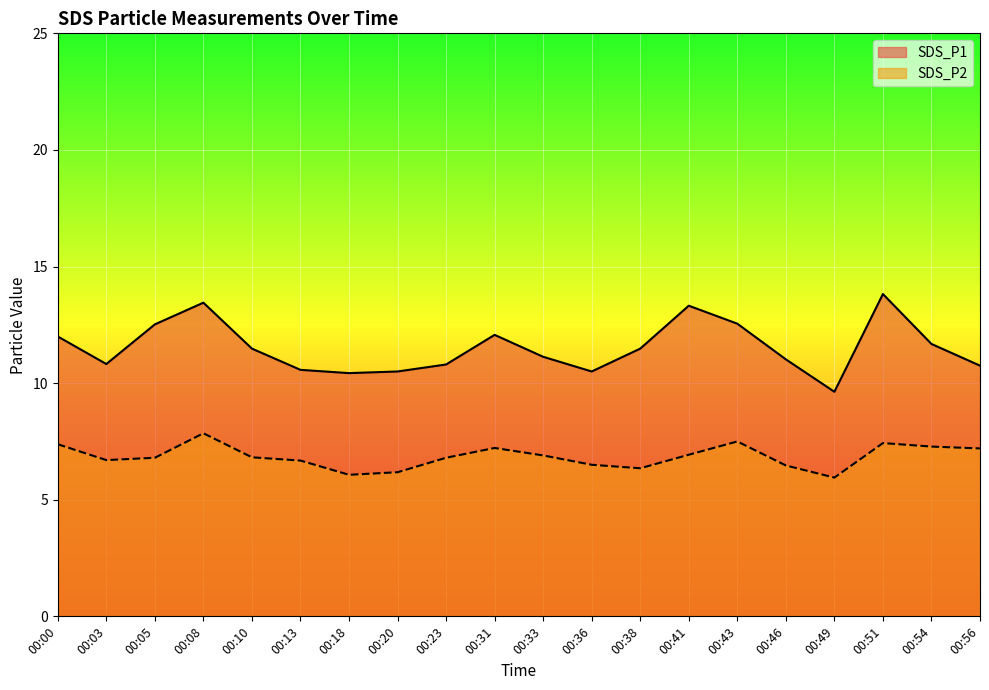

What is the difference between the highest and lowest values at 00:08?

5.6